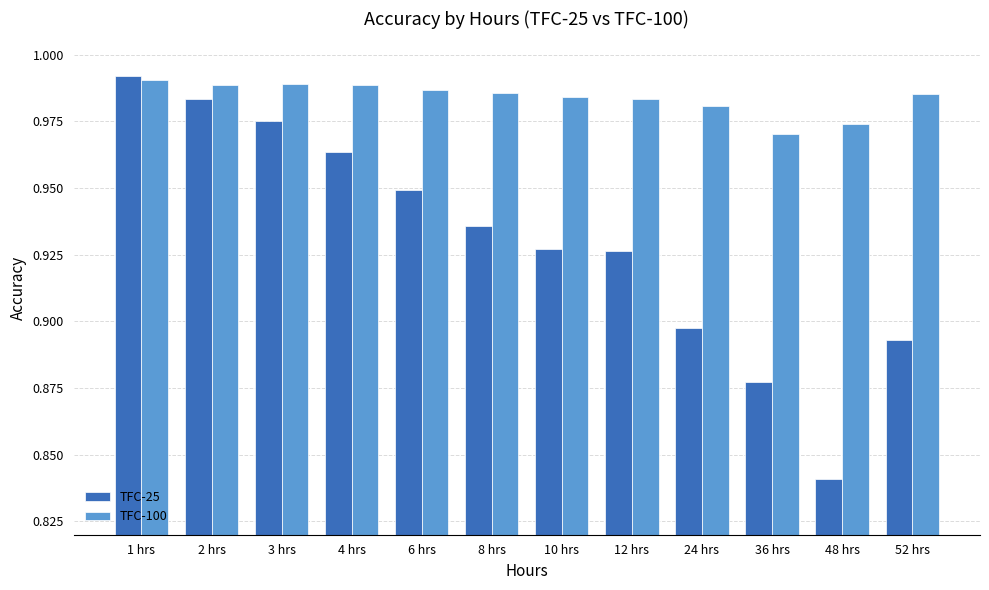

The value of TFC-100 at 52 hrs is 0.5. True or false?

False